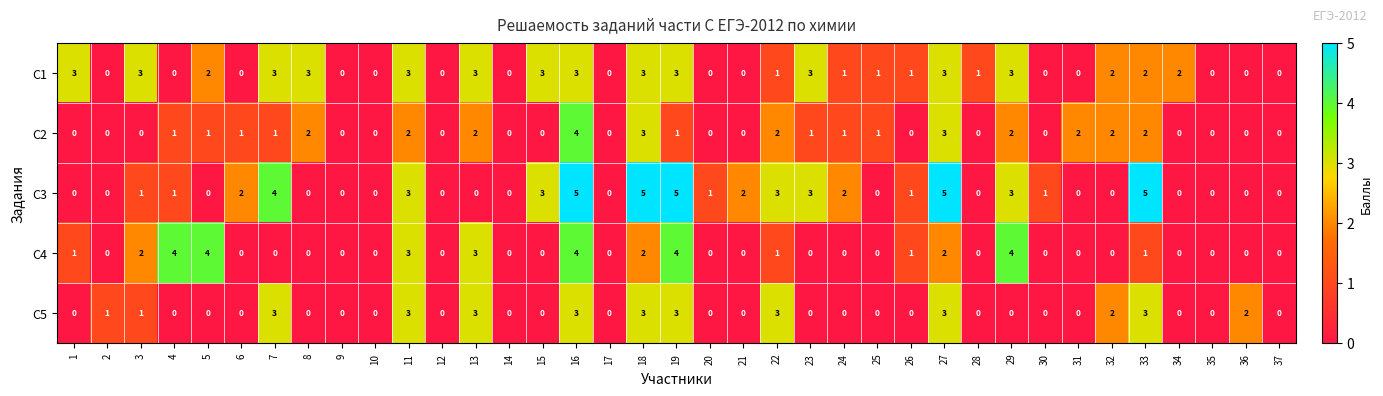

What is the maximum value shown in the chart?

5